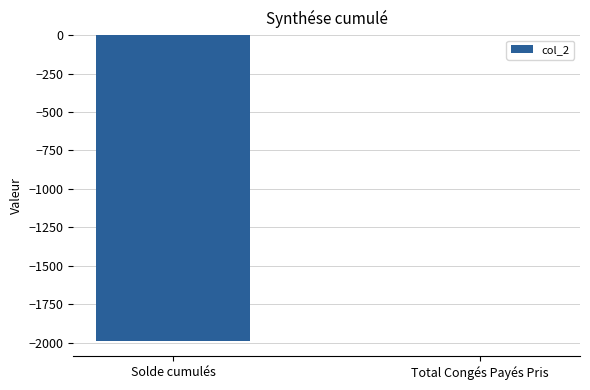

Where is the data nearest to the value -995?

Solde cumulés